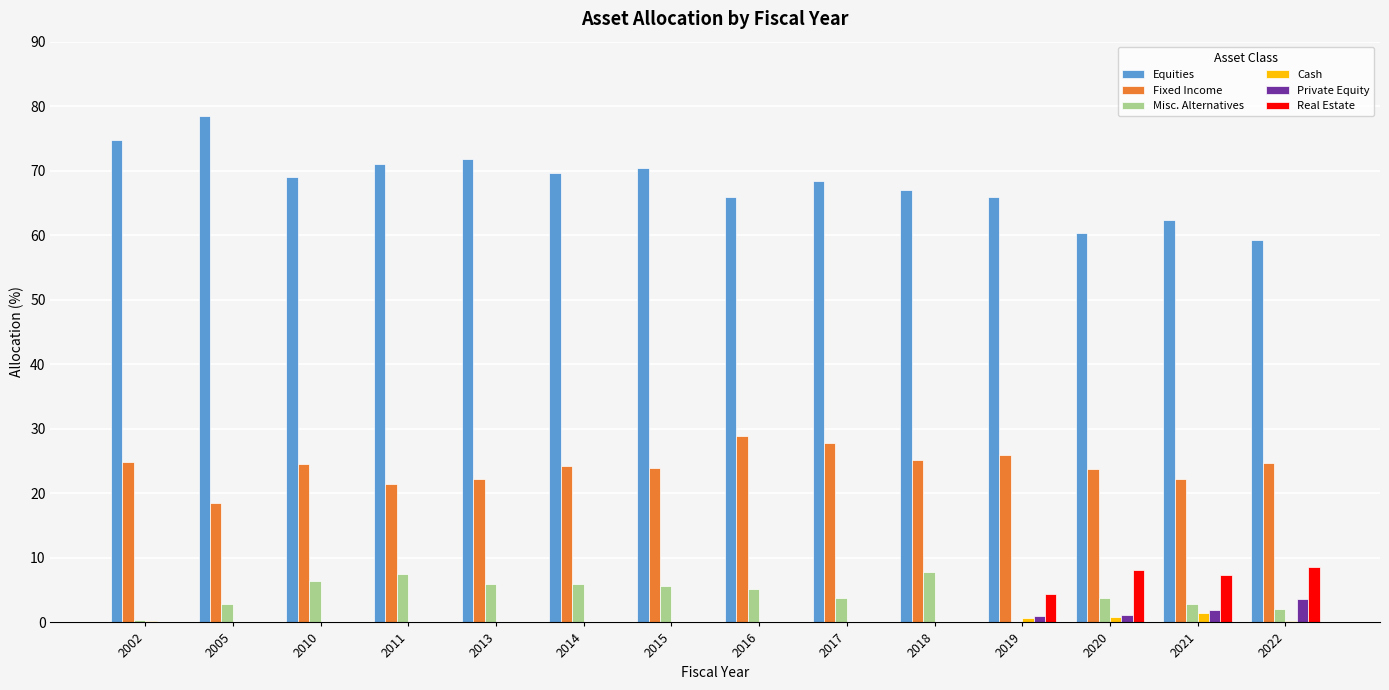

The Private Equity series shows 0.0 at 2005. True or false?

True